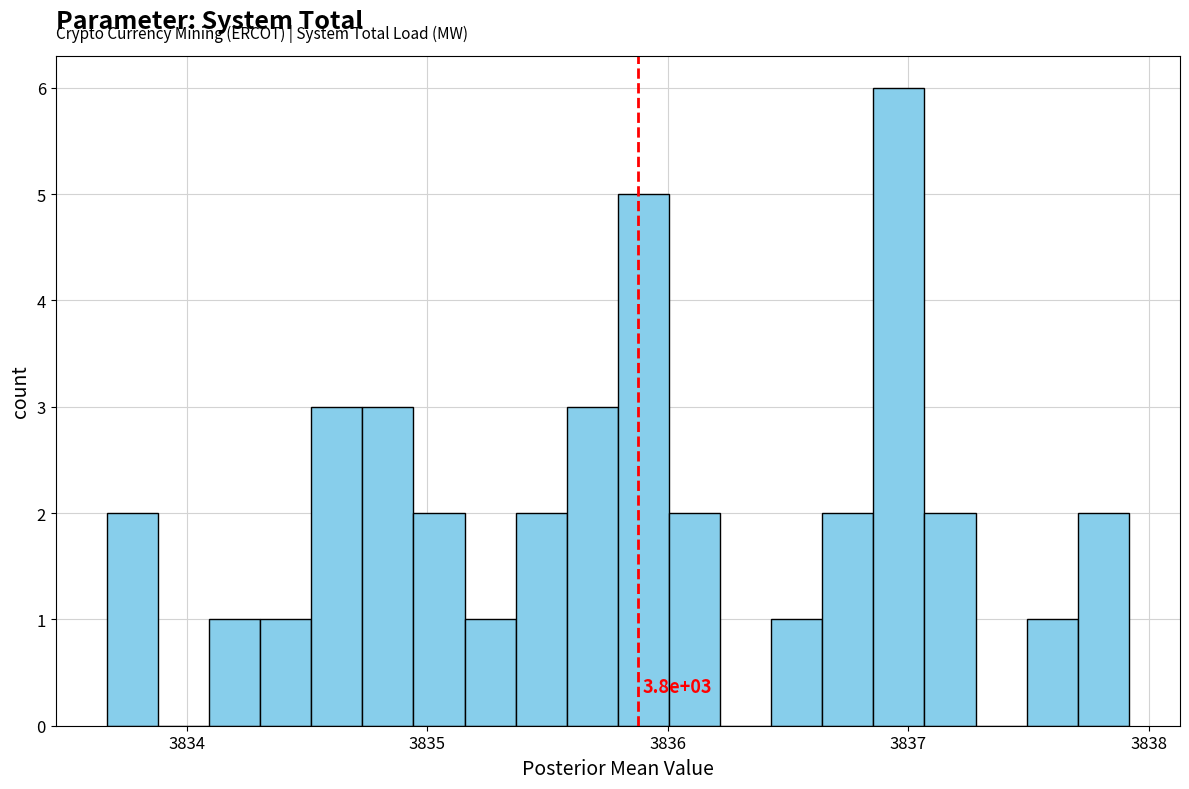

Read against the x-axis, roughly where is the centre of the tallest bar?

3837.0